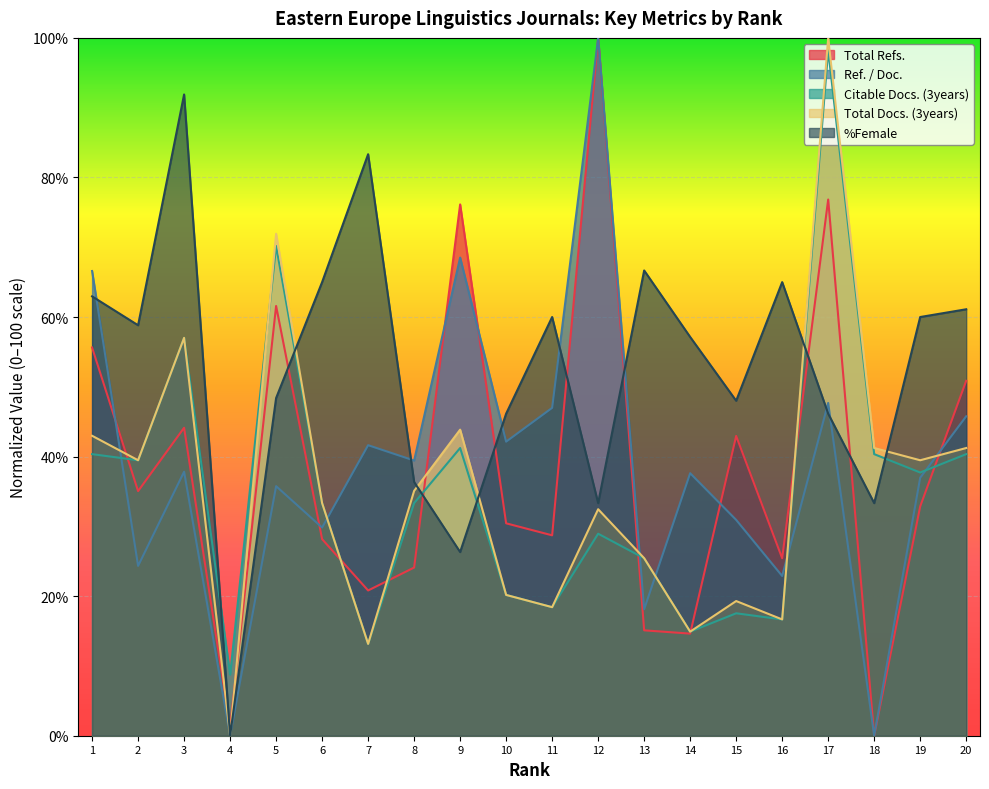

Rank the series by their maximum value, from lowest to highest.

%Female, Citable Docs. (3years), Total Refs., Ref. / Doc., Total Docs. (3years)